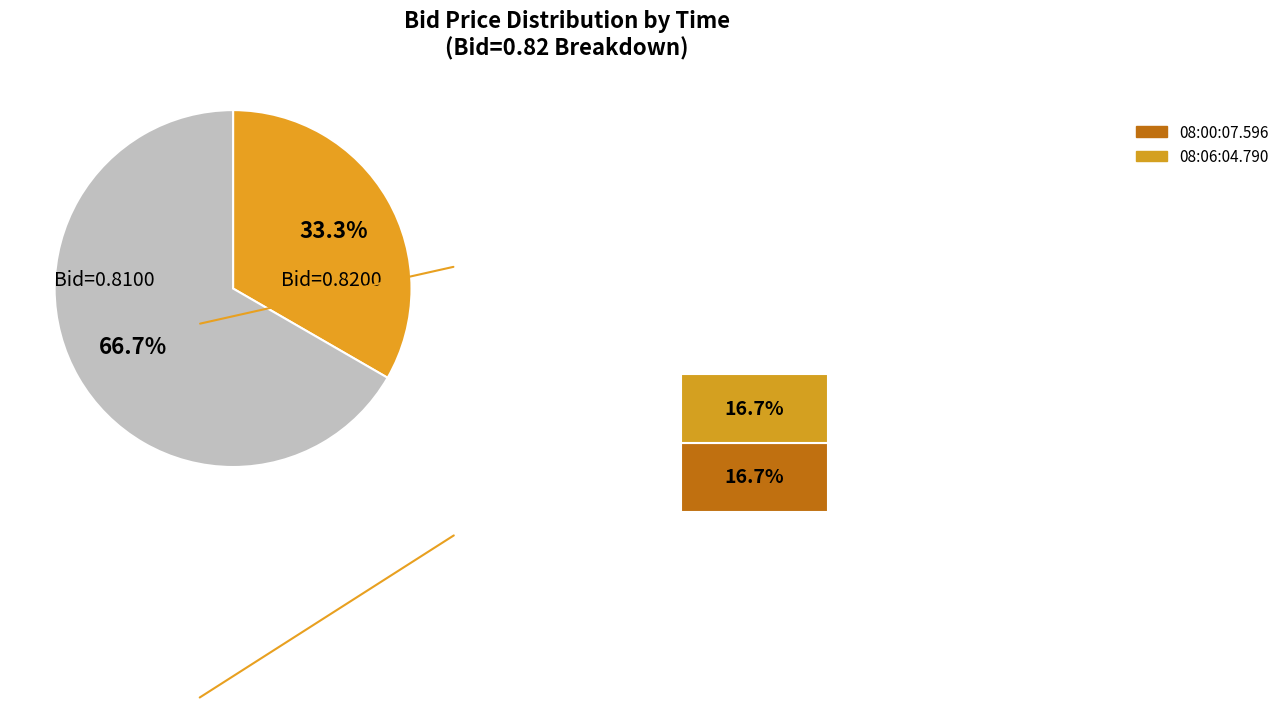

The 08:06:04.790 slice represents 11% of the pie. True or false?

False